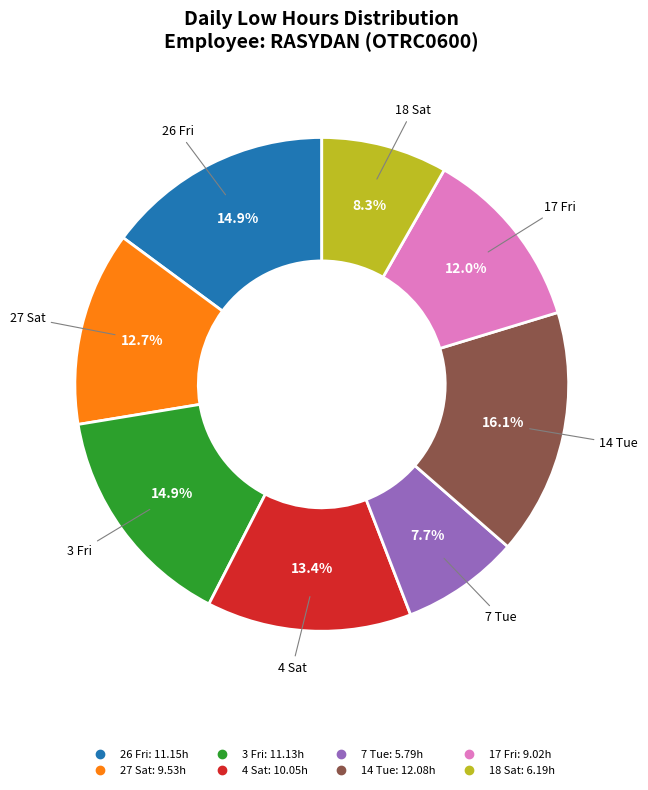

To the nearest percent, what percentage of the pie is 3 Fri?

15%